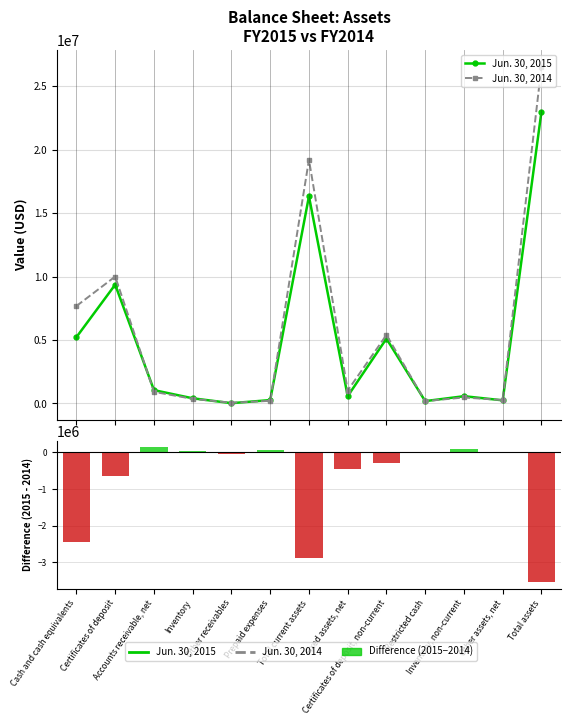

Is the value of Jun. 30, 2014 at Other receivables greater than the value of 2015 − 2014 at Certificates of deposit?

Yes